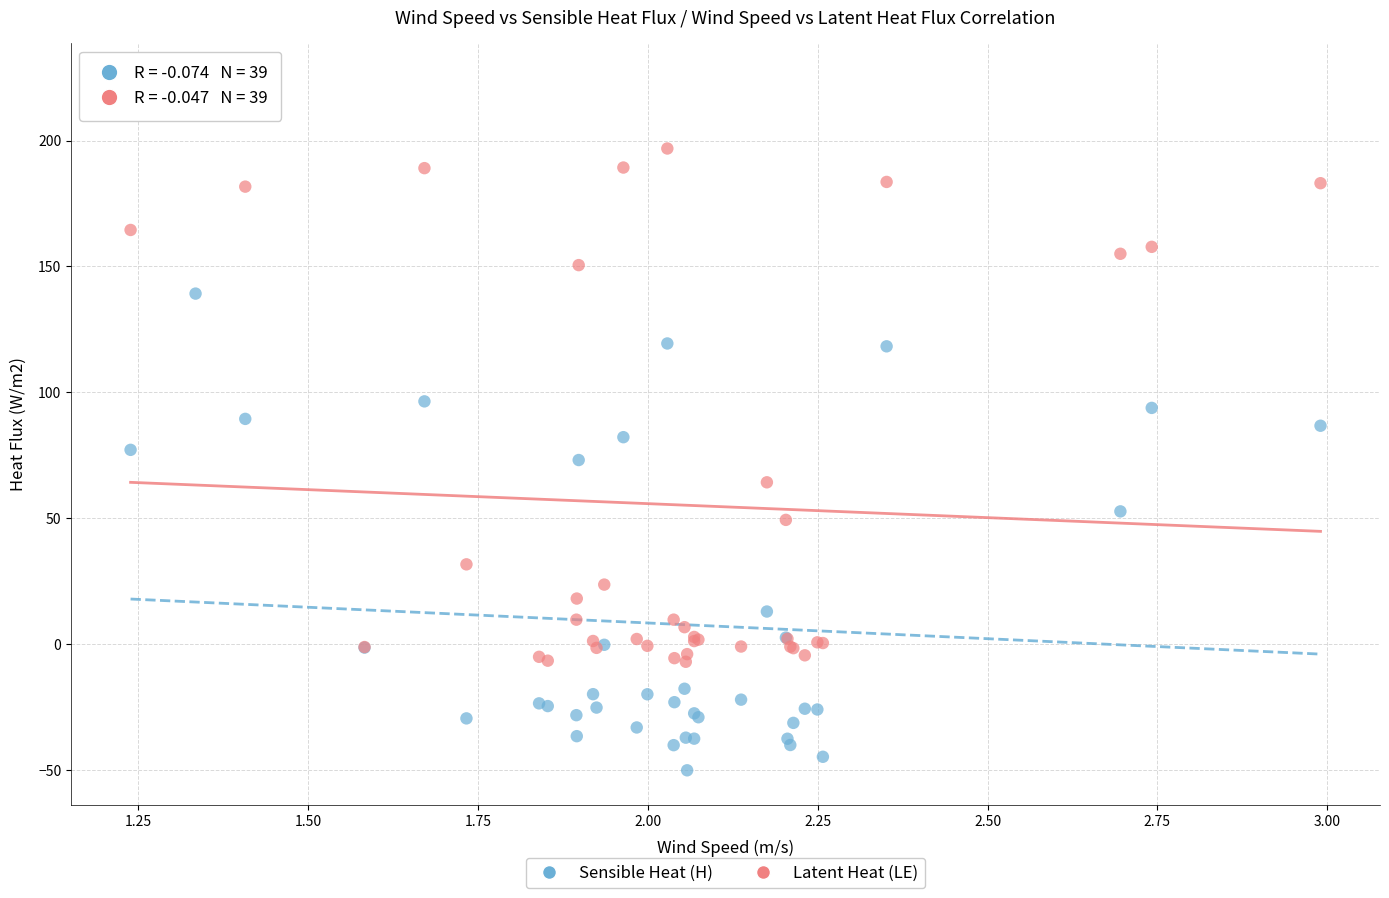

In the Sensible Heat (H) series, what Y value is closest to 44?

52.7